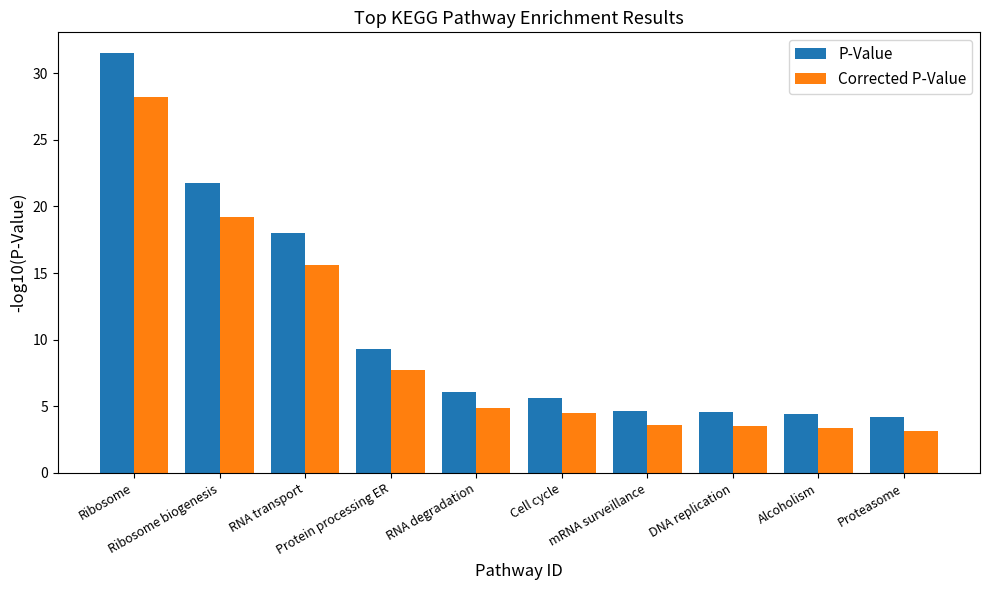

What is the difference between the maximum and second lowest values in the P-Value series?

27.1